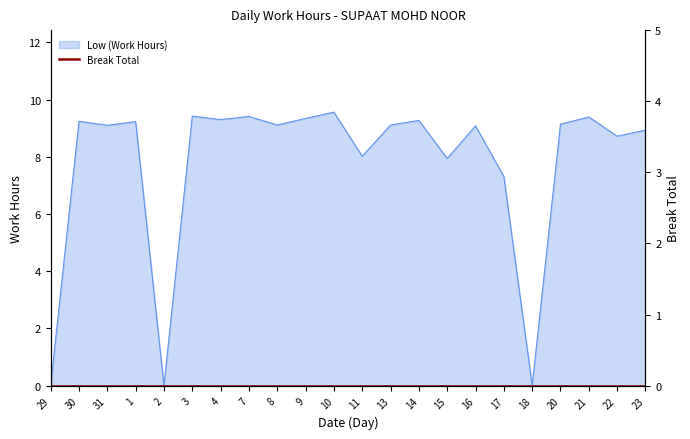

What position from the left is 31?

3